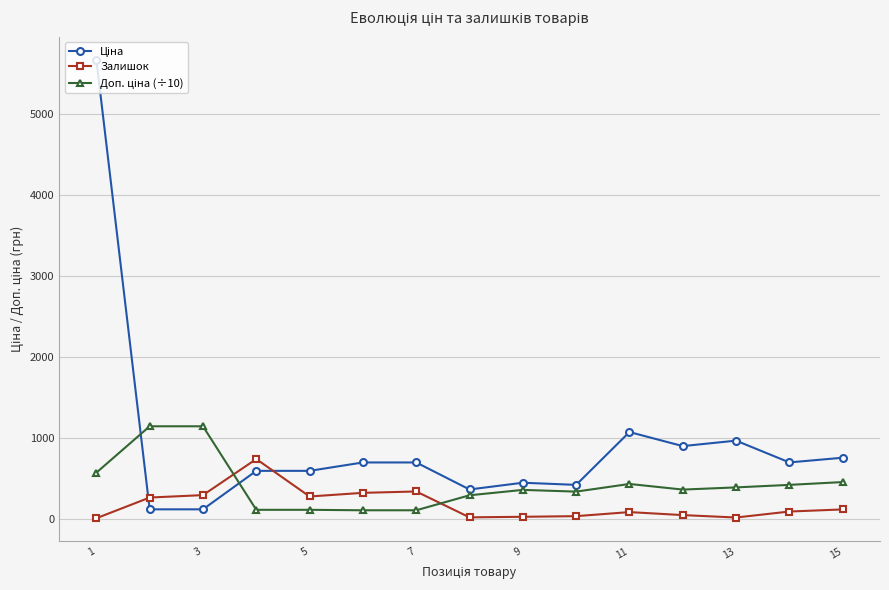

True or false: Залишок has more than 2 points higher than both neighbors.

True